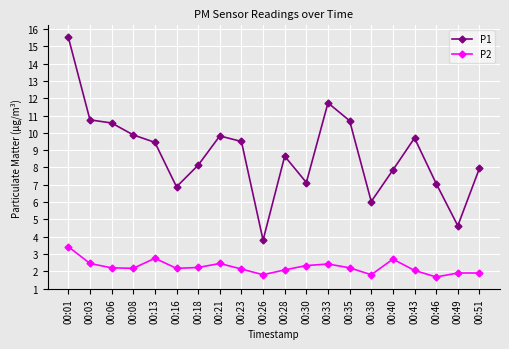

True or false: P2 has a value of 0.8 at 00:46.

False